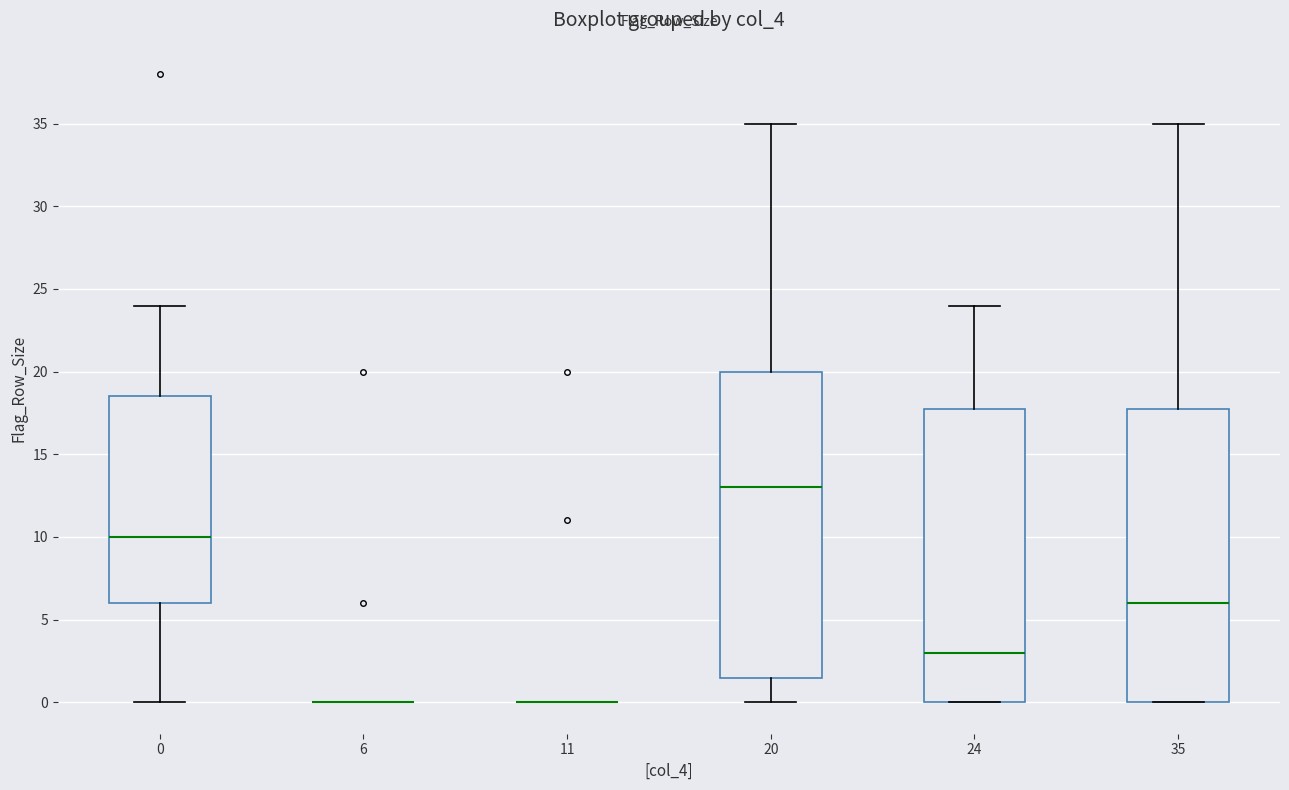

Reading left to right, transcribe this box plot: for each box, give where its median line is, the range the box spans, and where its two whiskers end, as read against the y-axis. The values are not printed on the chart, so give them approximately, as read against the axis.

0: median 10.0, box 6.0 to 18.5, whiskers 0.0 to 24.0
6: box collapsed to a line at 0.0, whiskers 0.0 to 0.0
11: box collapsed to a line at 0.0, whiskers 0.0 to 0.0
20: median 13.0, box 1.5 to 20.0, whiskers 0.0 to 35.0
24: median 3.0, box 0.0 to 18.0, whiskers 0.0 to 24.0
35: median 6.0, box 0.0 to 18.0, whiskers 0.0 to 35.0